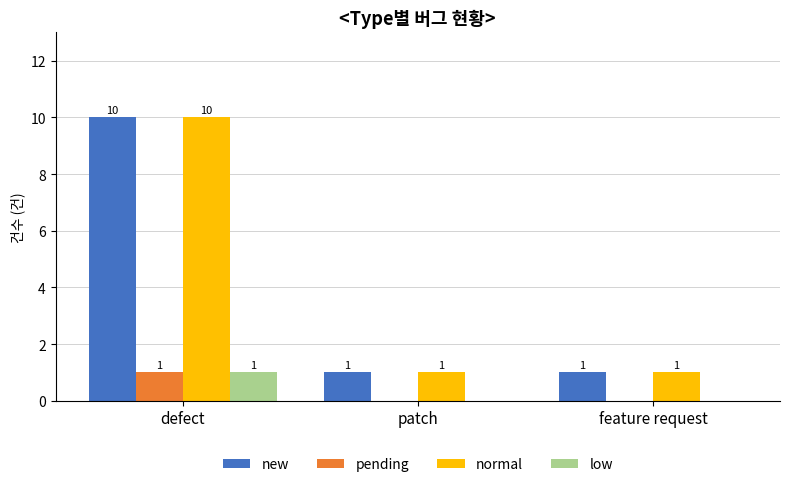

What is the approximate value of normal at defect?

10